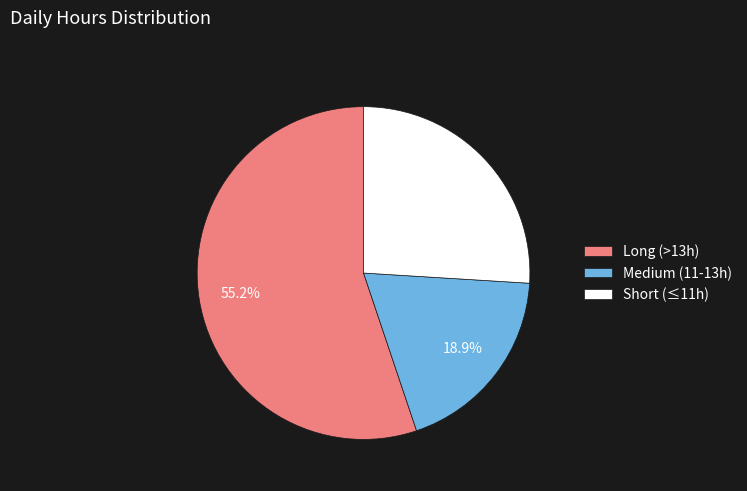

What is the ratio of the value at Medium (11-13h) to the value at Long (>13h)?

0.3